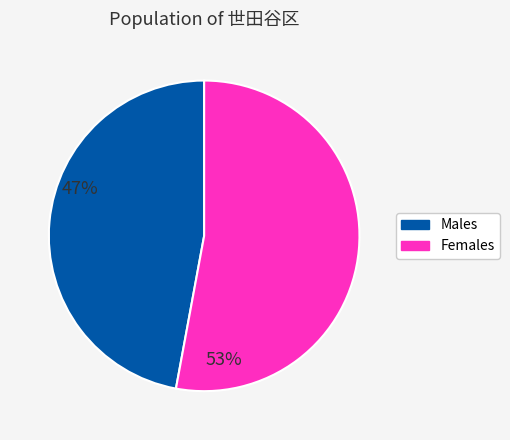

How many segments does this pie chart have?

2